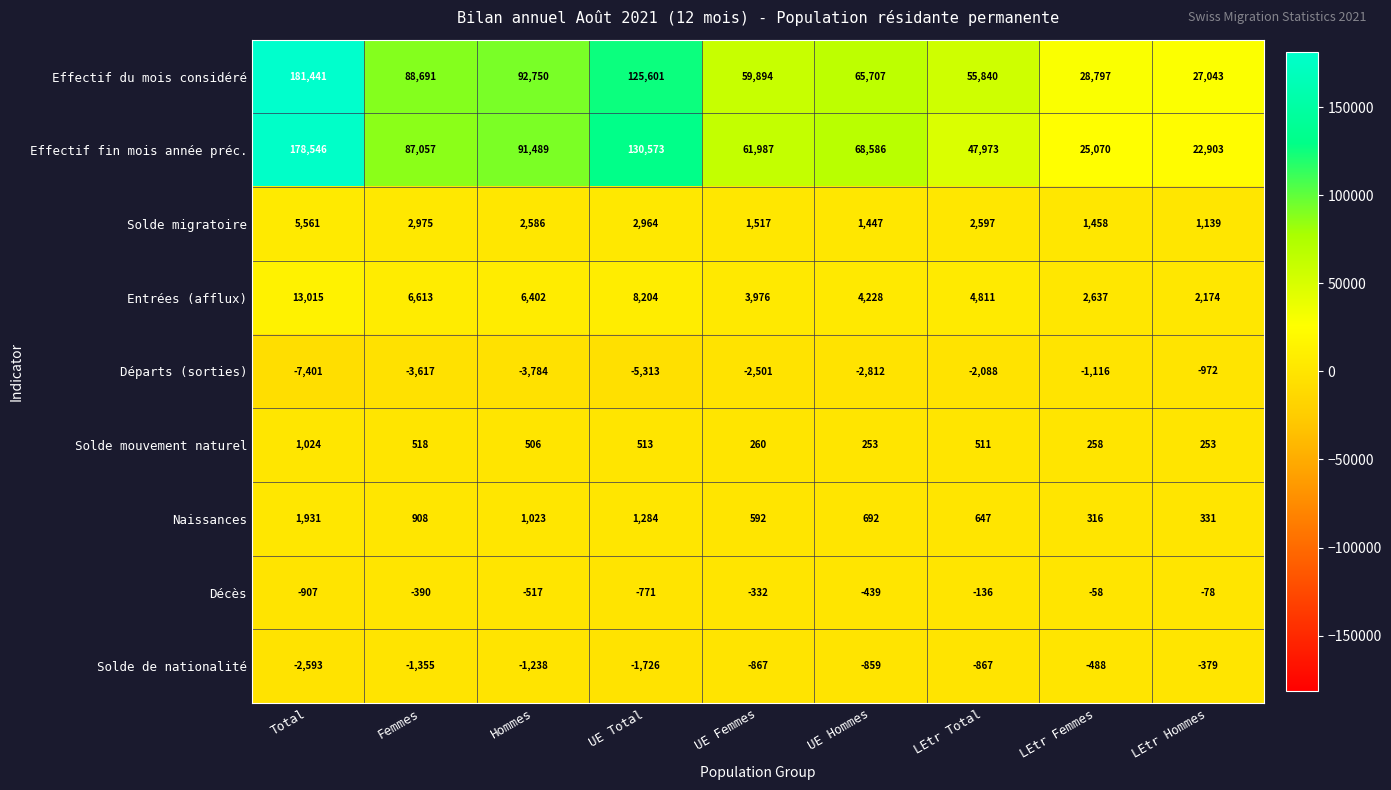

What is the total value across all series at Femmes?

181400